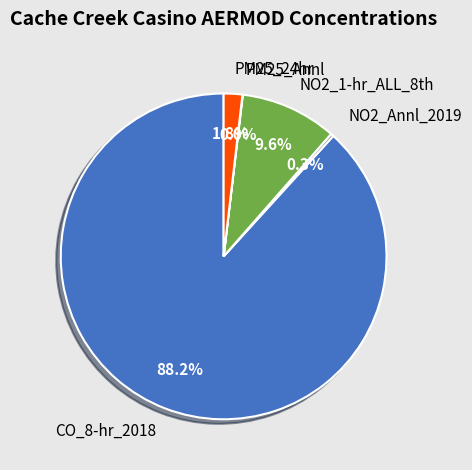

What is the largest slice in the pie chart?

CO_8-hr_2018